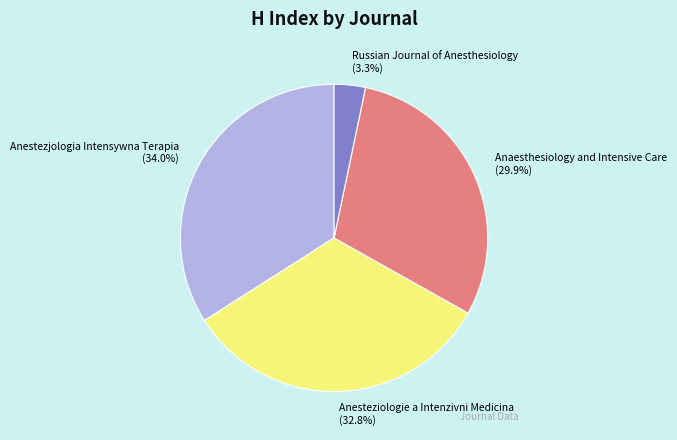

True or false: Anaesthesiology and Intensive Care accounts for 30% of the total.

True